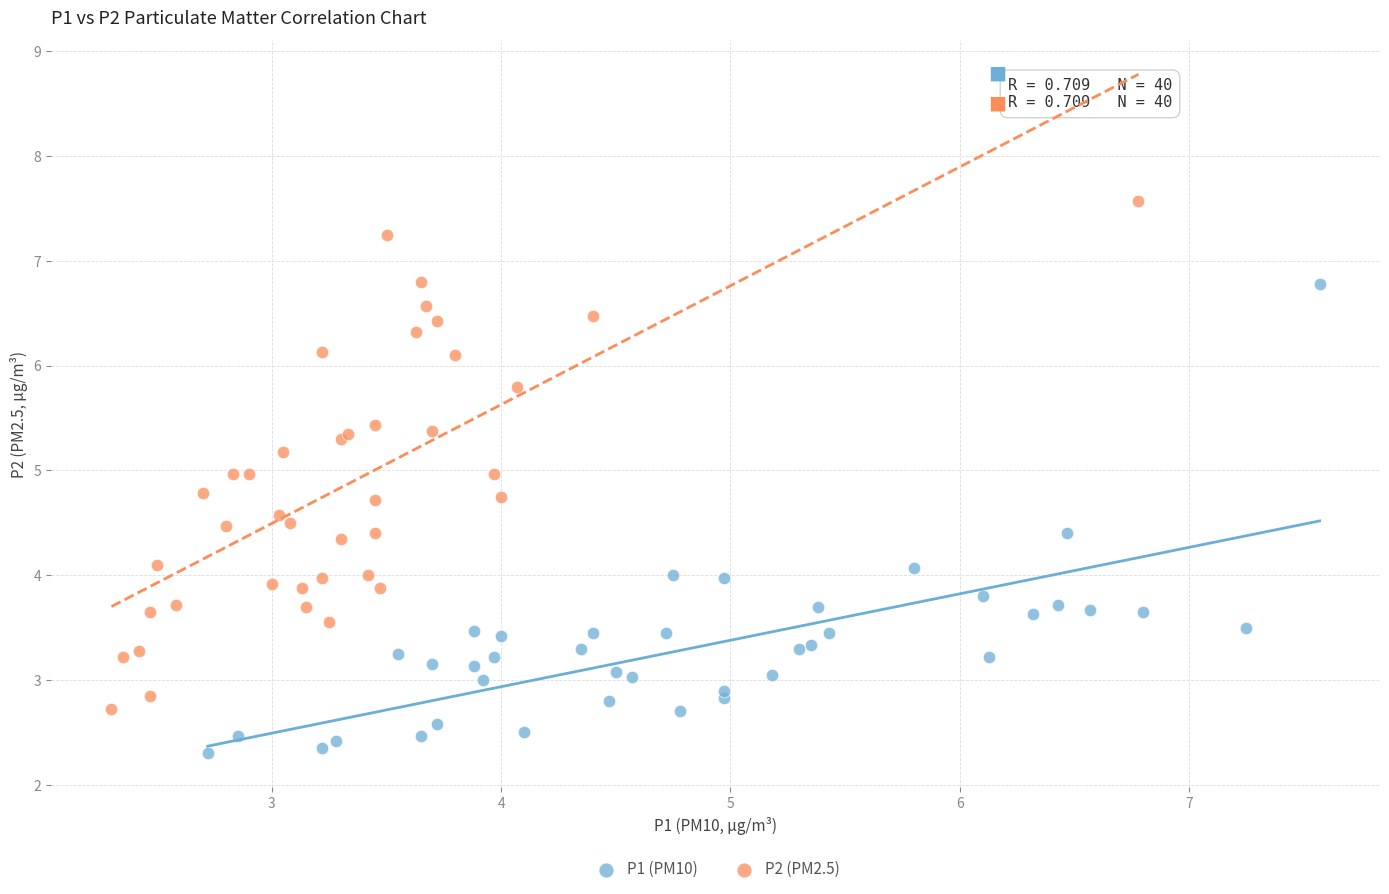

Which series reaches the maximum Y coordinate?

P2 (PM2.5)